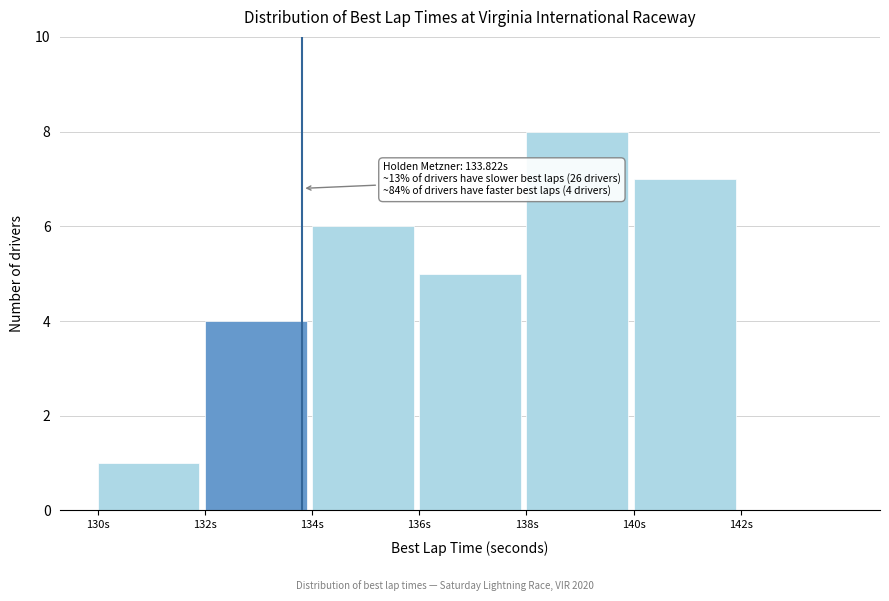

Over which range of the x-axis is the bar tallest?

138 to 140